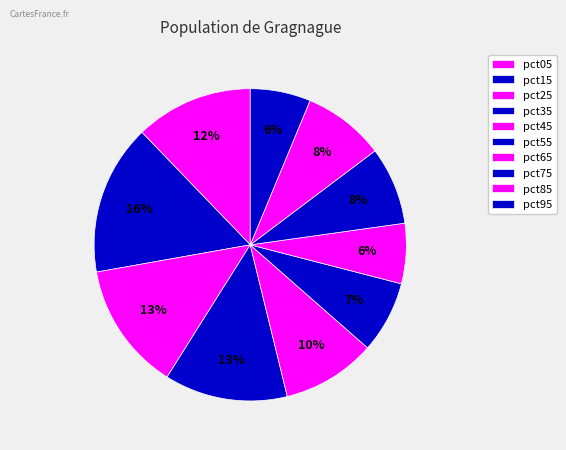

Count the number of slices in the pie.

10